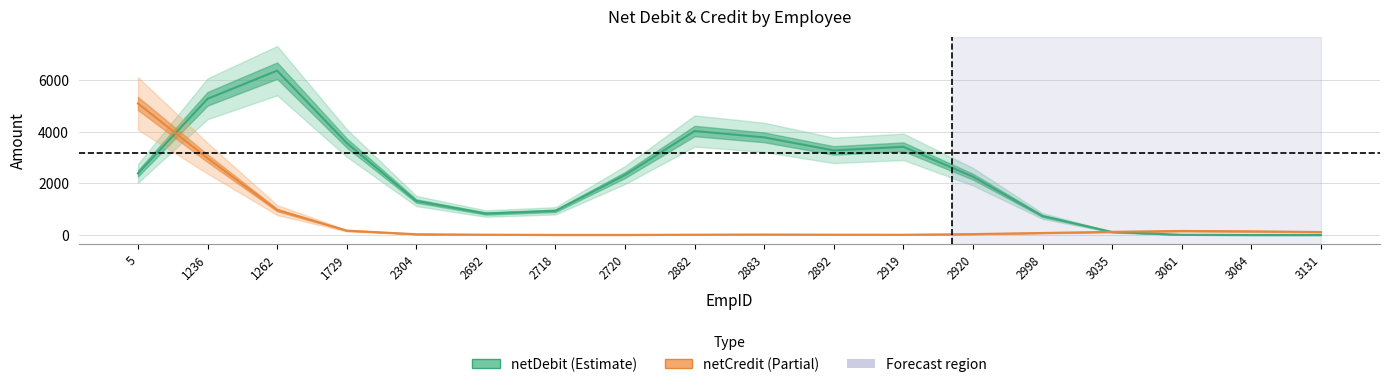

Reading right to left, list all the values displayed in this chart.

netDebit (Estimate): 0.0	0.2	7.9	114.1	736.1	2264.6	3424.6	3283.9	3790.6	4037.8	2328.9	939.1	832.1	1319.5	3572.6	6381.0	5289.6	2392.4
netCredit (Partial): 115.5	141.8	157.0	122.2	78.6	35.2	9.7	12.1	19.0	11.6	3.2	3.5	12.1	30.2	169.2	969.6	2979.1	5104.8